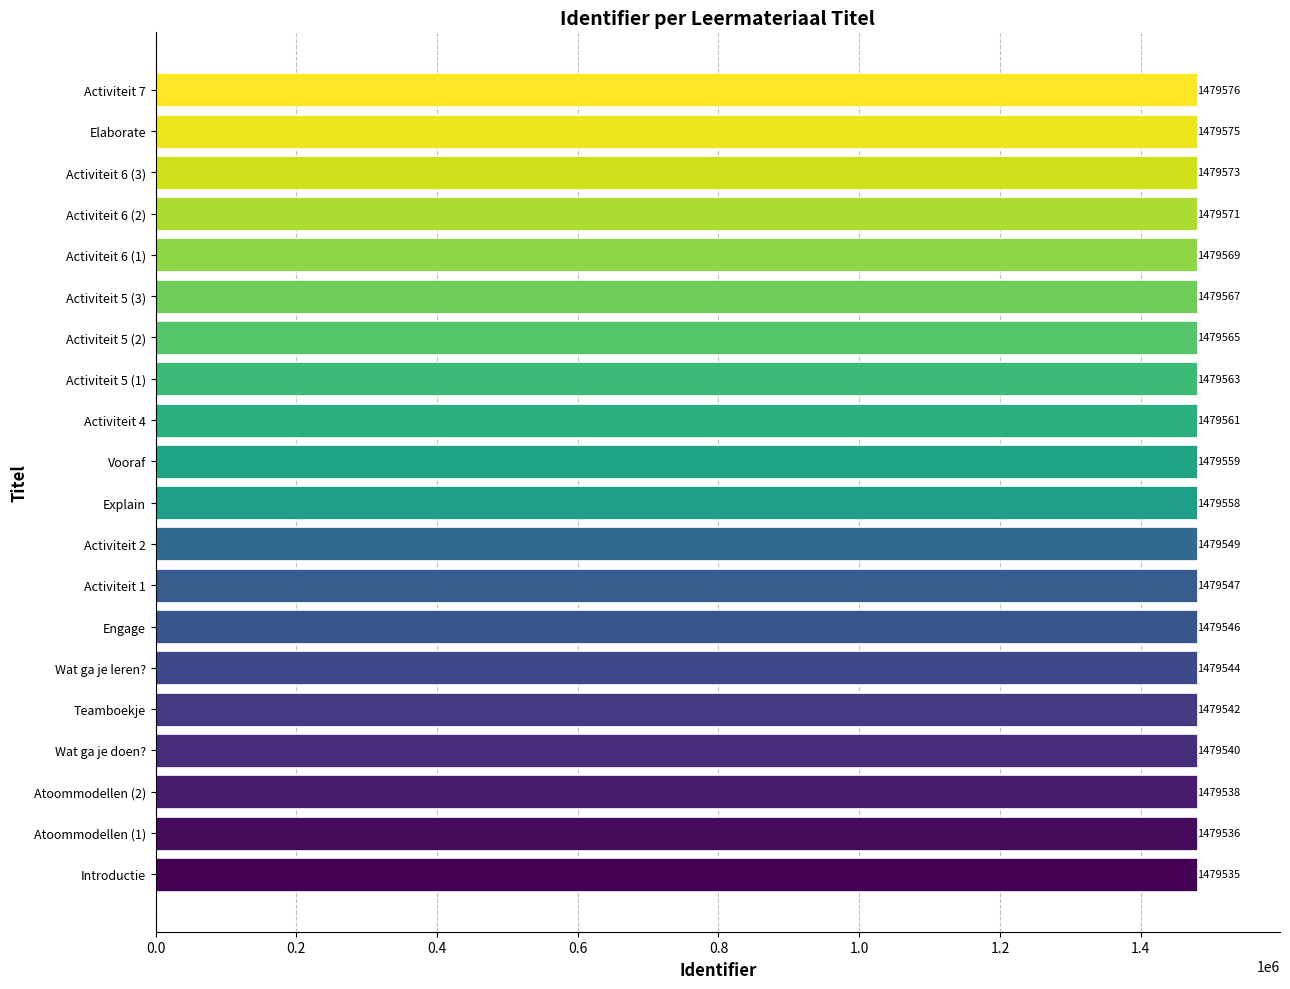

Reading bottom to top, transcribe all the data shown in this chart.

Introductie=1479535	Atoommodellen (1)=1479536	Atoommodellen (2)=1479538	Wat ga je doen?=1479540	Teamboekje=1479542	Wat ga je leren?=1479544	Engage=1479546	Activiteit 1=1479547	Activiteit 2=1479549	Explain=1479558	Vooraf=1479559	Activiteit 4=1479561	Activiteit 5 (1)=1479563	Activiteit 5 (2)=1479565	Activiteit 5 (3)=1479567	Activiteit 6 (1)=1479569	Activiteit 6 (2)=1479571	Activiteit 6 (3)=1479573	Elaborate=1479575	Activiteit 7=1479576